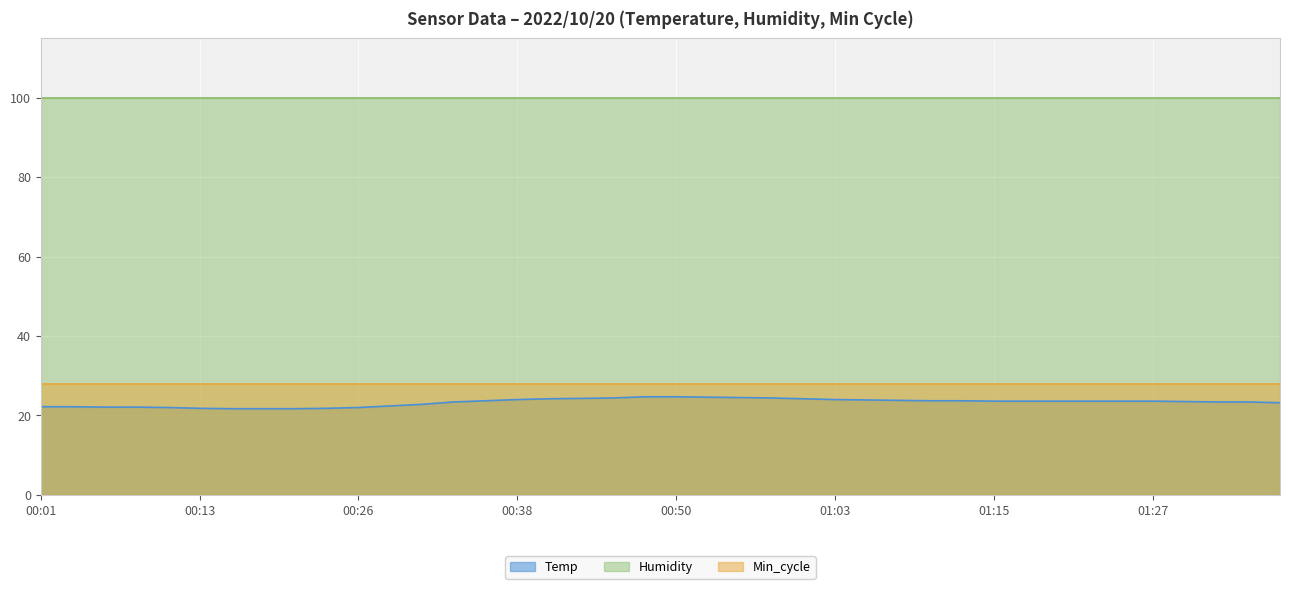

At which category is the sum across all series the highest?

00:48